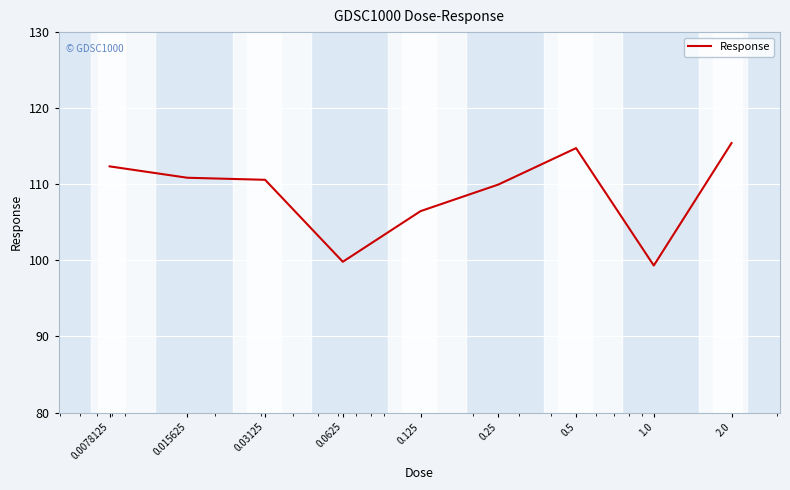

What is the smallest value displayed?

99.3